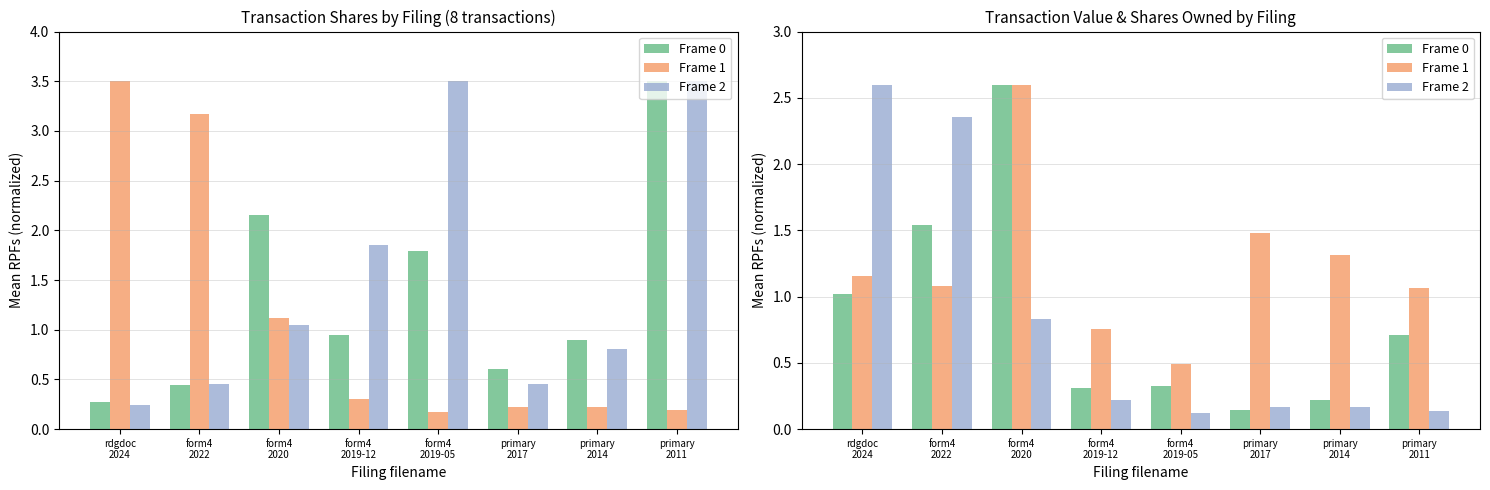

How many values in the Frame 1 series exceed 1?

6